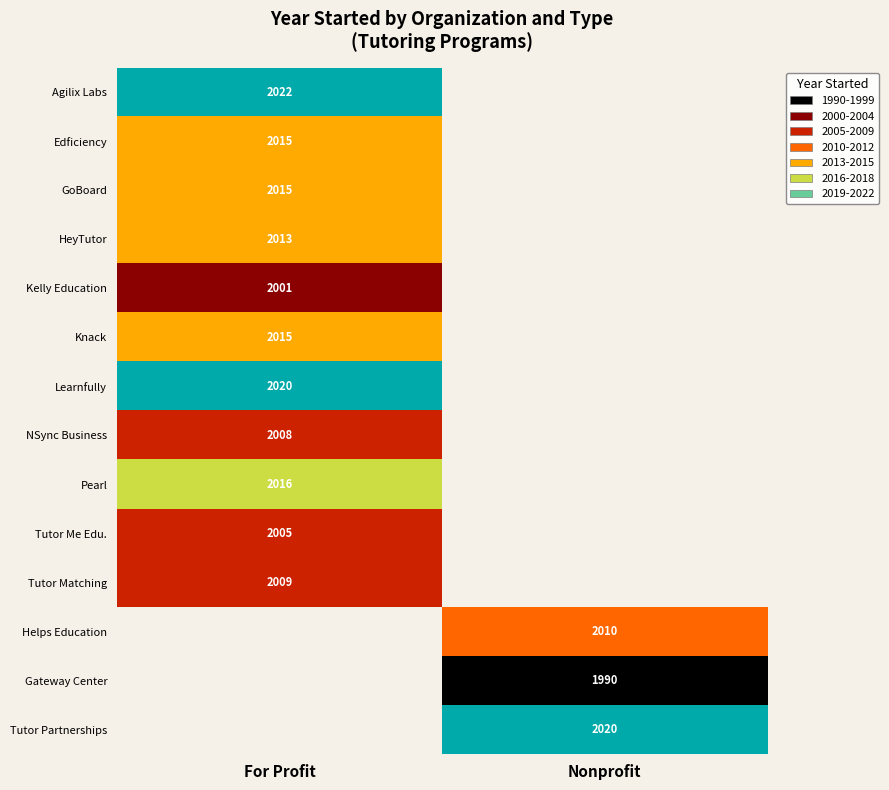

Is it true that Knack equals 1016 at For Profit?

False